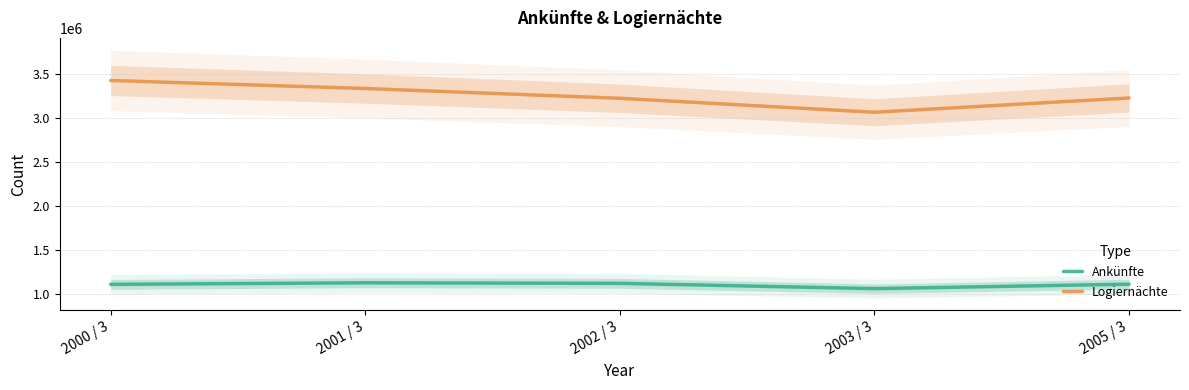

The value of Logiernächte at 2001 / 3 is 2082071. True or false?

False